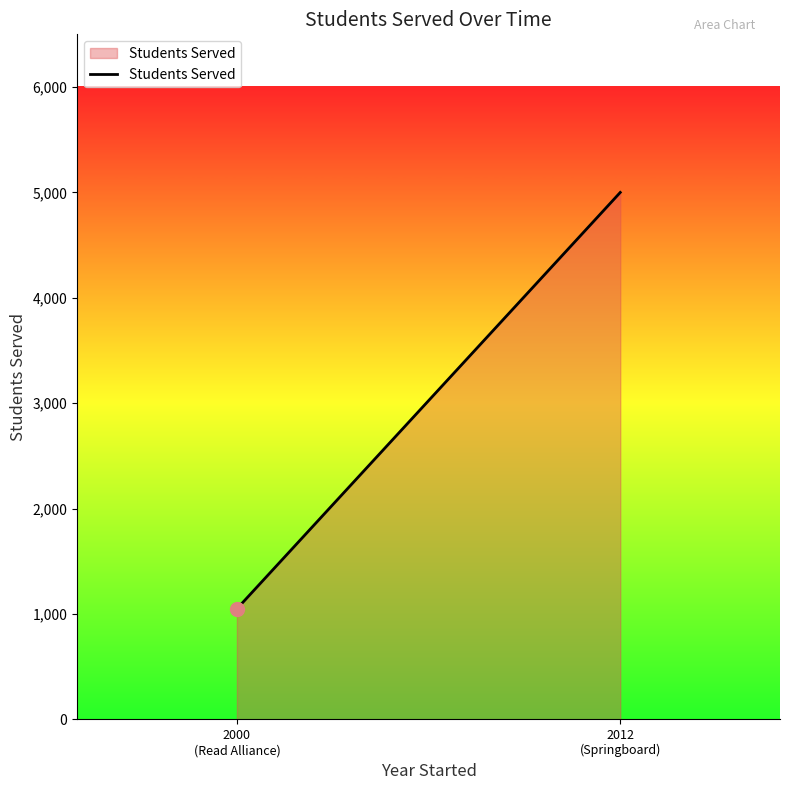

What is the change in value from 2000
(Read Alliance) to 2012
(Springboard)?

+3951